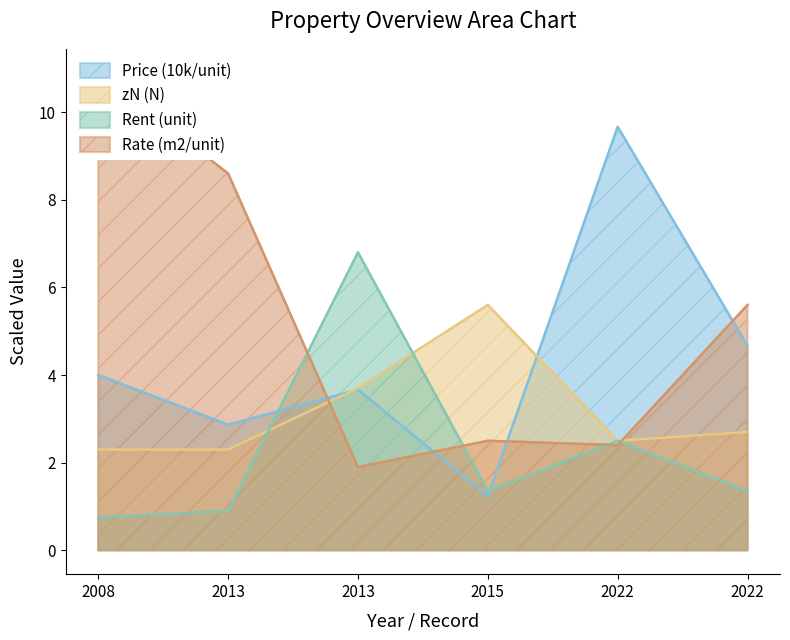

Which category has the lowest value in the zN (N) series?

2008